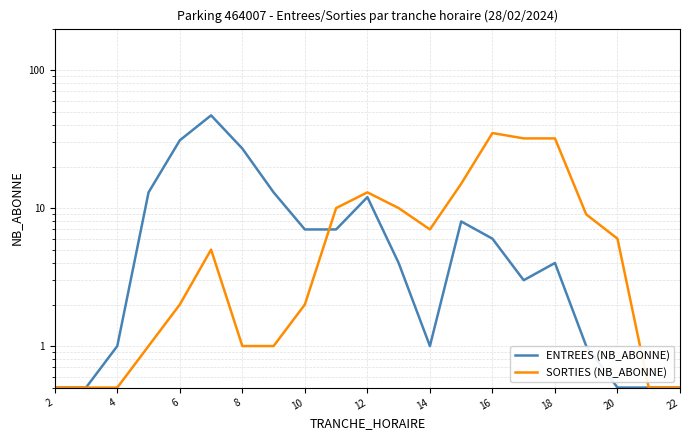

The value of ENTREES (NB_ABONNE) at 8 is 17.4. True or false?

False